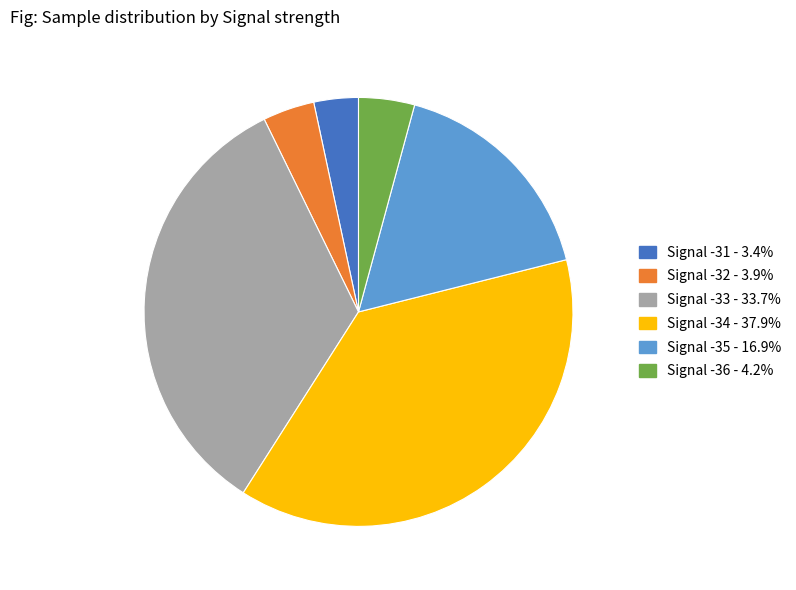

Does any single category account for the majority?

No